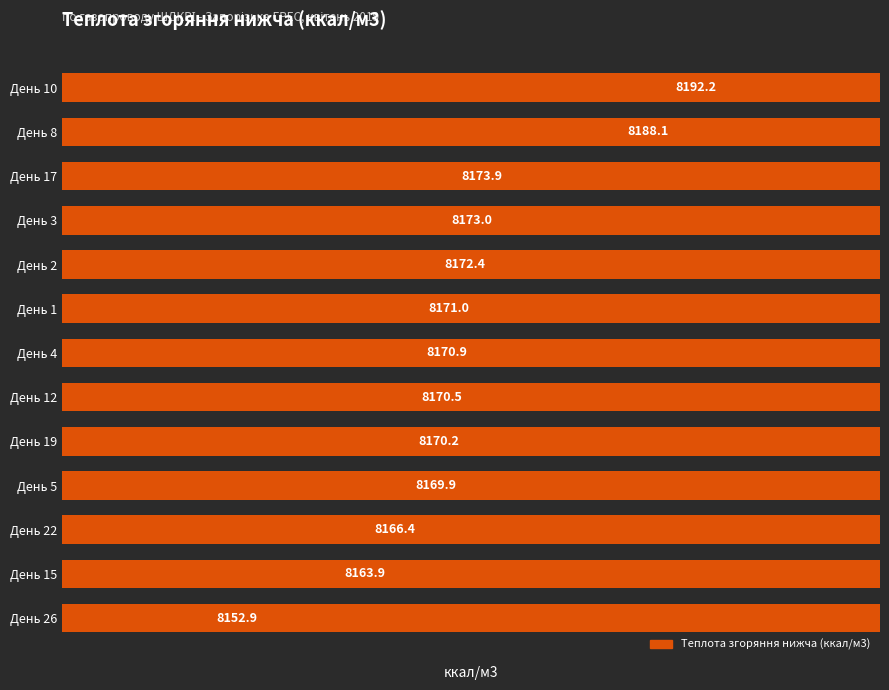

Does the chart contain any negative values?

No